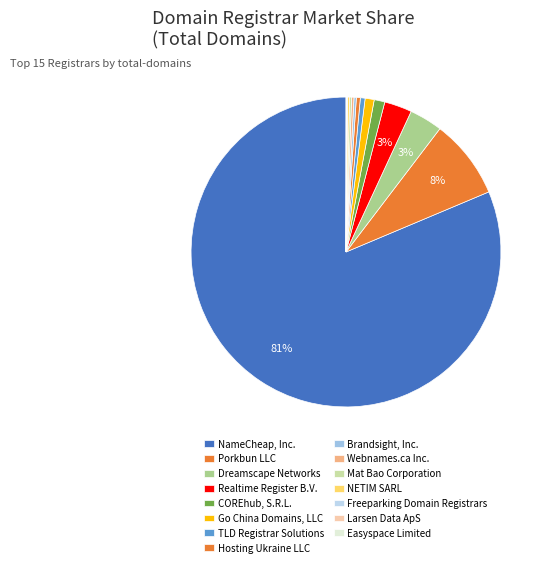

The Mat Bao Corporation slice represents 14% of the pie. True or false?

False